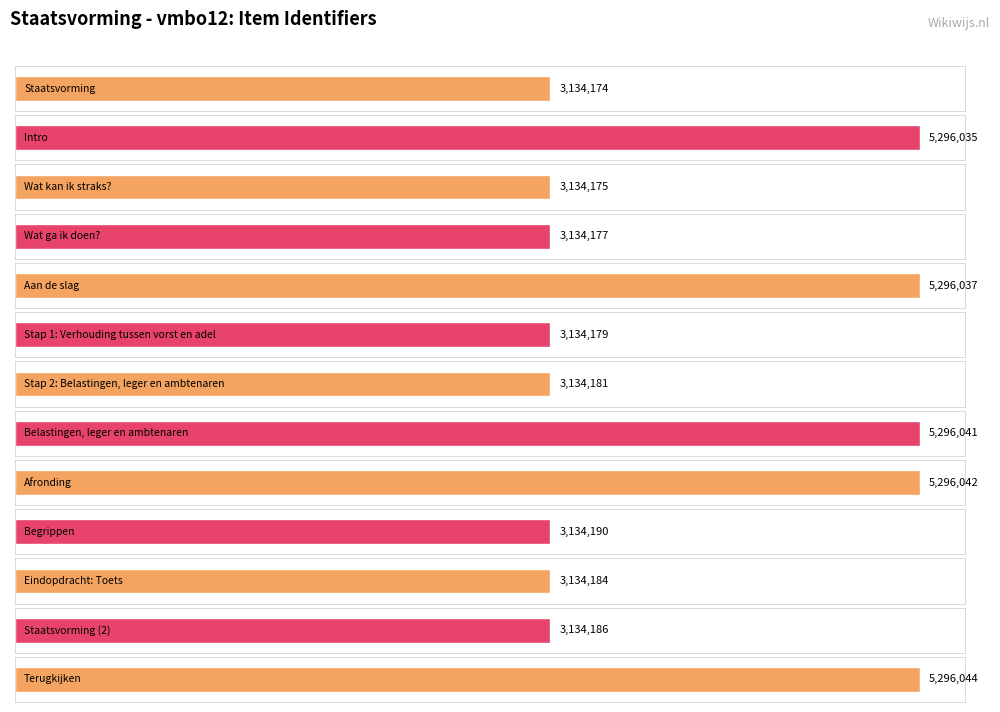

Reading right to left, list all the values displayed in this chart.

Terugkijken=5296044	Staatsvorming (2)=3134186	Eindopdracht: Toets=3134184	Begrippen=3134190	Afronding=5296042	Belastingen, leger en ambtenaren=5296041	Stap 2: Belastingen, leger en ambtenaren=3134181	Stap 1: Verhouding tussen vorst en adel=3134179	Aan de slag=5296037	Wat ga ik doen?=3134177	Wat kan ik straks?=3134175	Intro=5296035	Staatsvorming=3134174